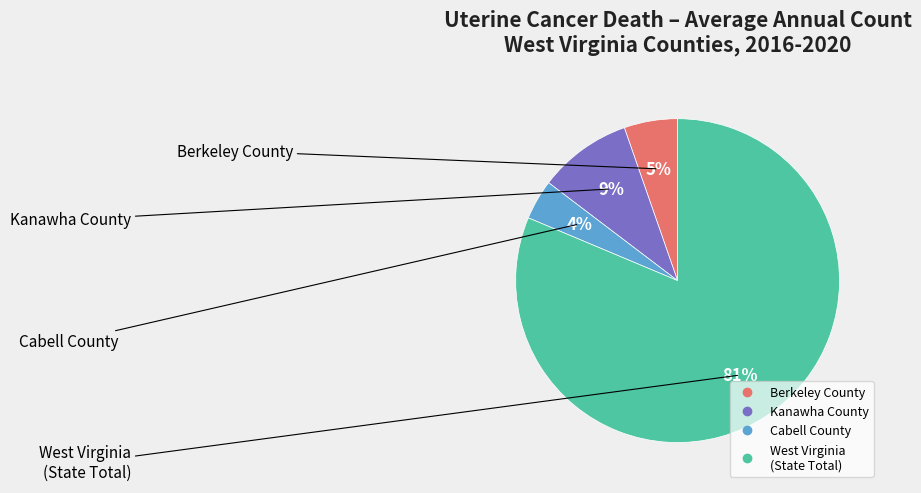

To the nearest percent, what is the average slice percentage?

25%